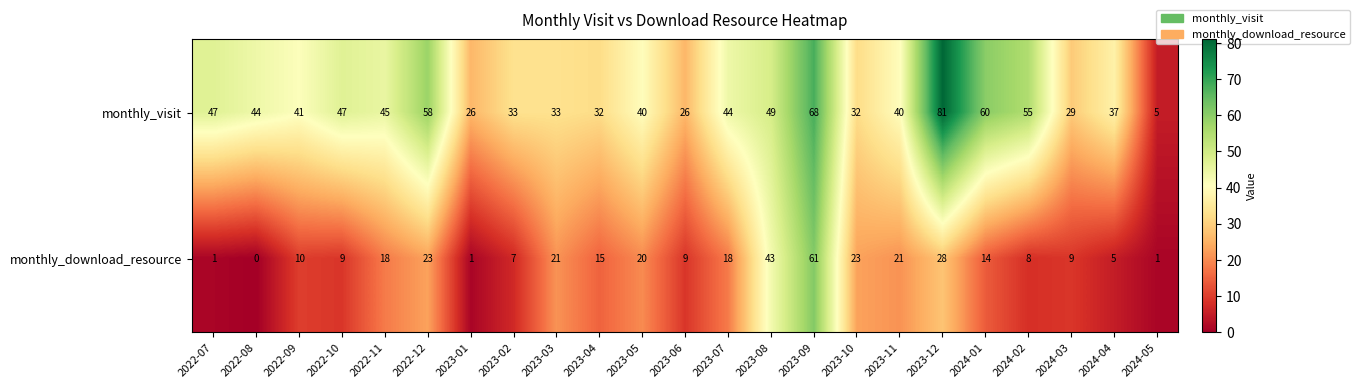

What is the difference between the highest and lowest values at 2023-02?

26